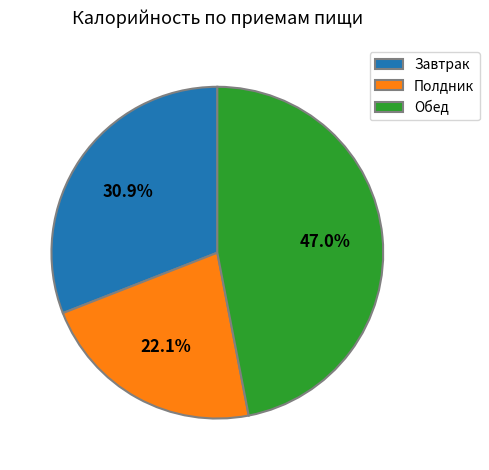

To the nearest percent, what is the combined percentage of Завтрак and Полдник?

53%